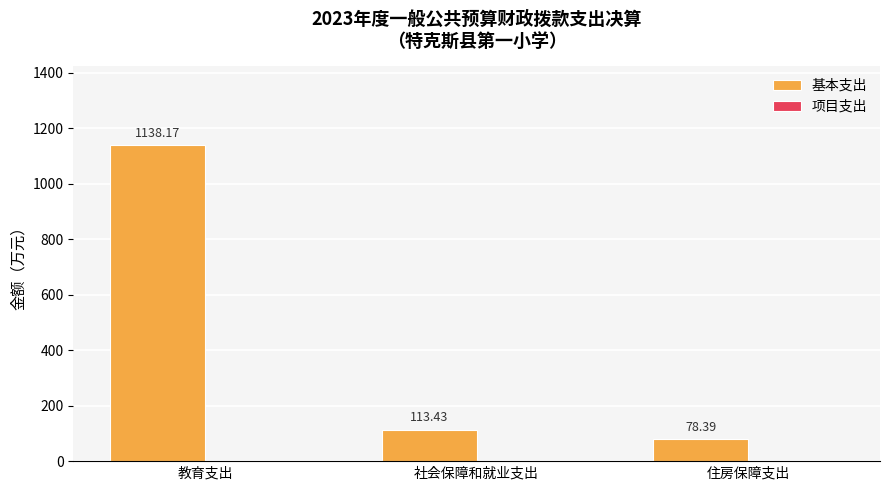

Where does the data first go above 113?

教育支出